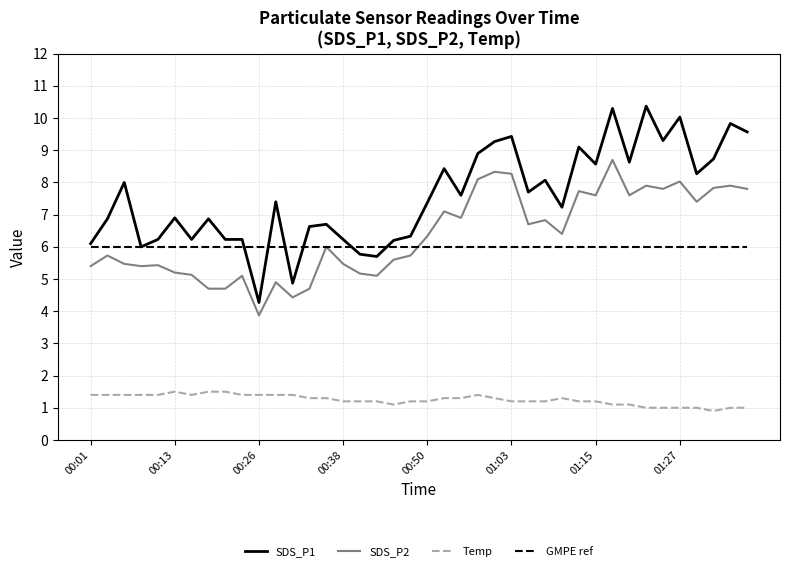

True or false: SDS_P1 and Temp intersect in this chart.

False